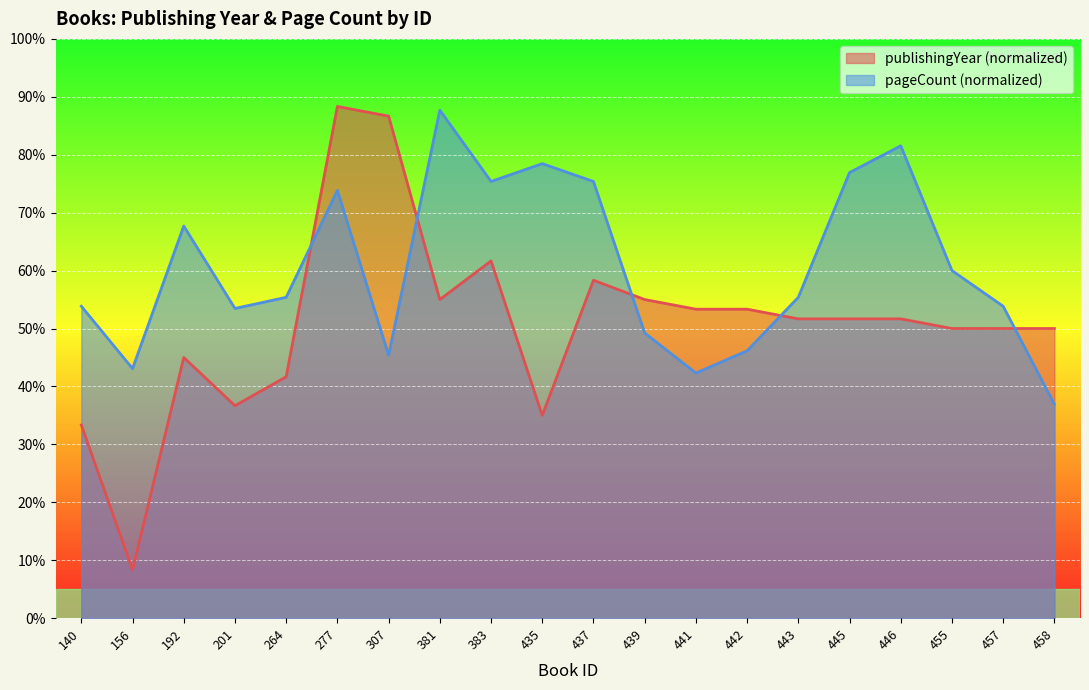

At which category does publishingYear reach its first local valley?

156